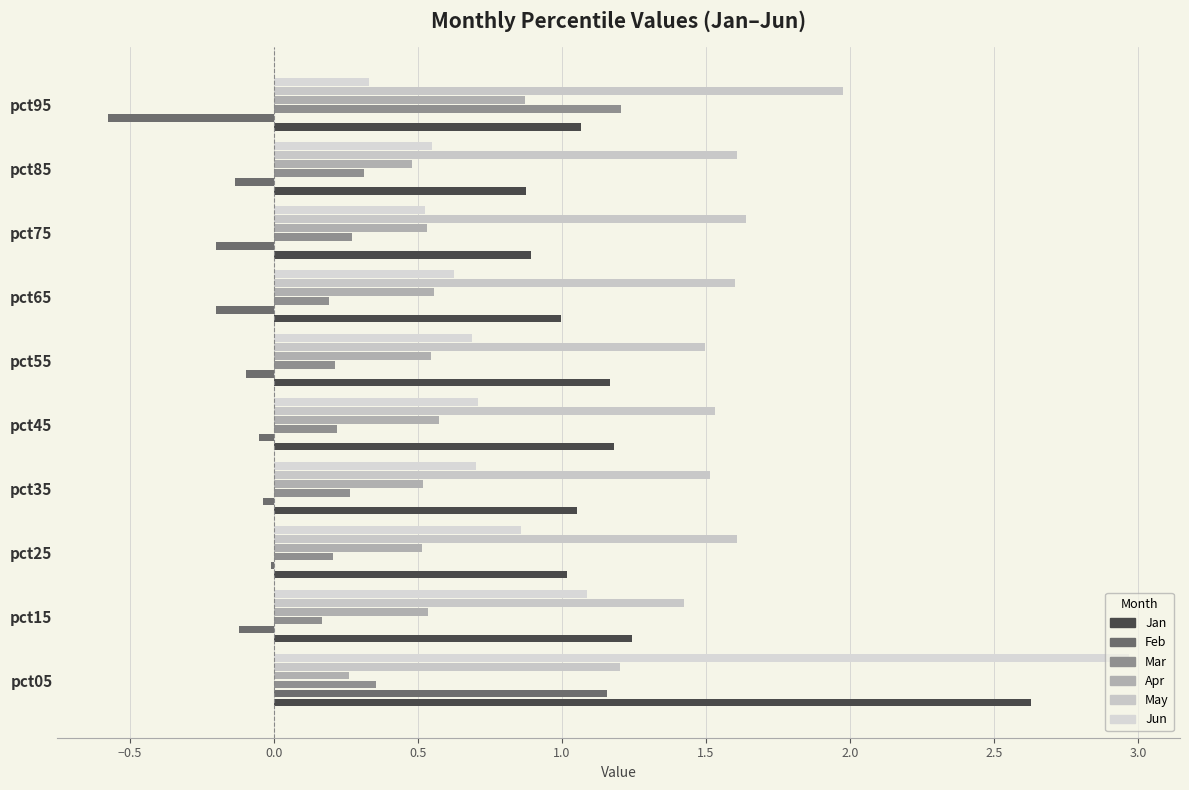

How many categories are shown in the chart?

10